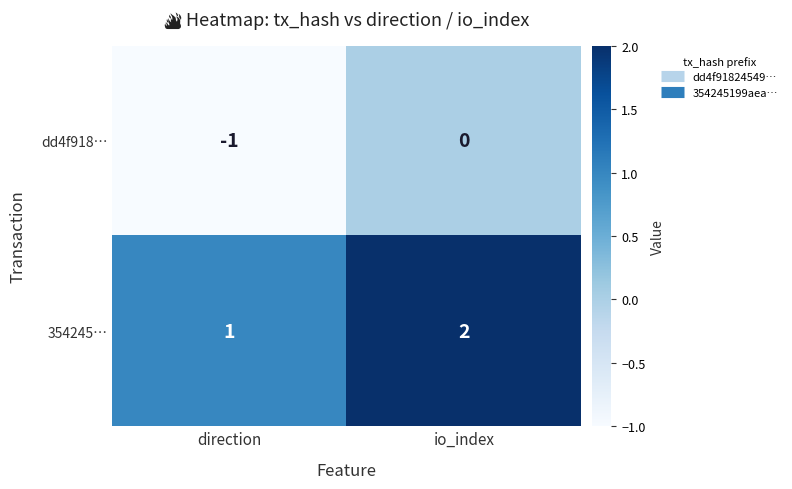

Is it true that 354245… equals 1 at io_index?

False